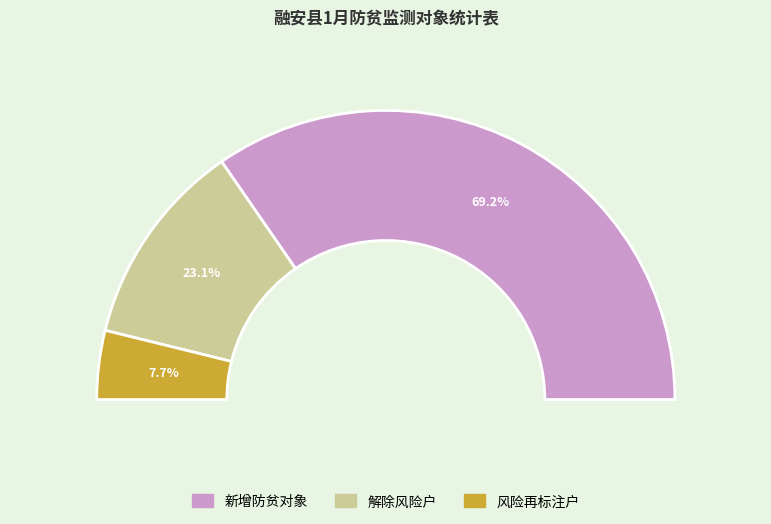

Rank the categories by value from lowest to highest.

风险再标注户, 解除风险户, 新增防贫对象